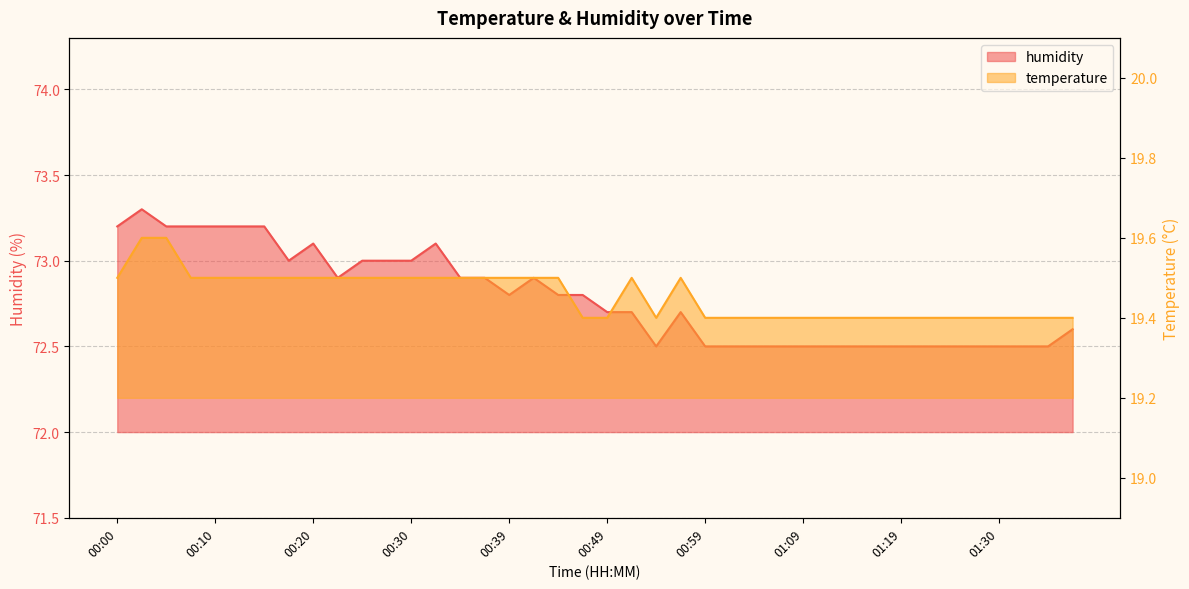

What is the approximate value of humidity at 00:07?

73.2